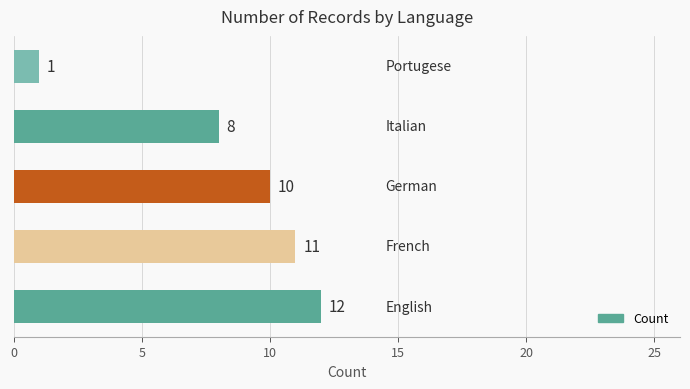

What is the average value?

8